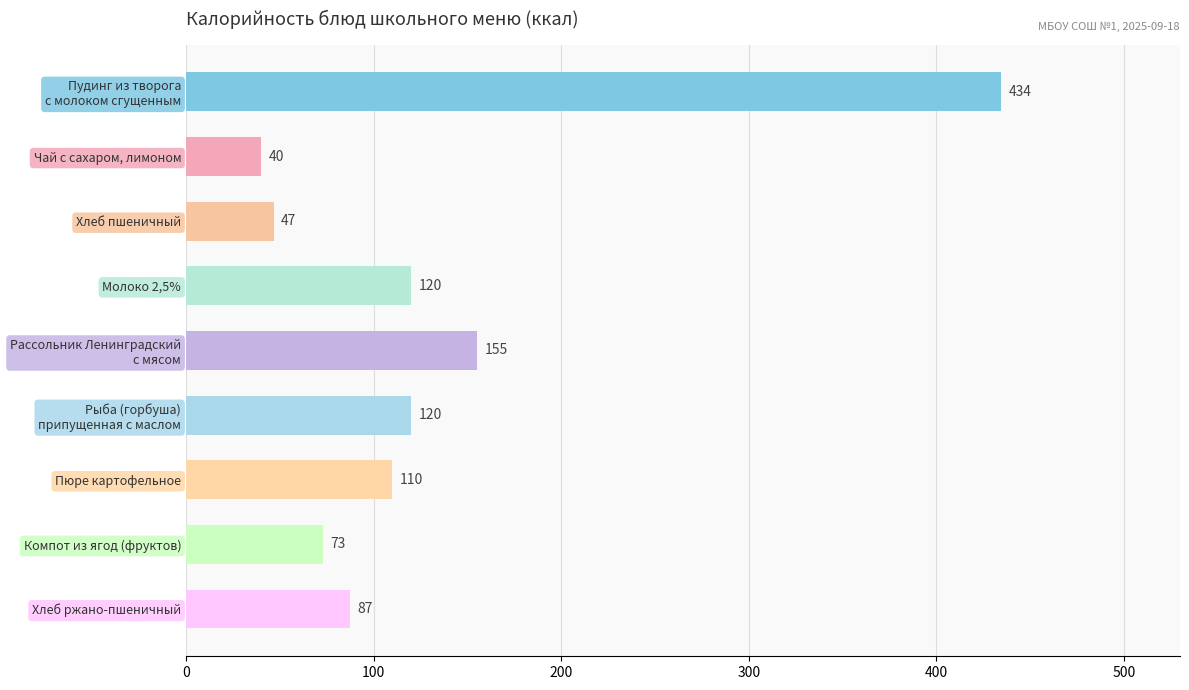

How many values are below 109?

4